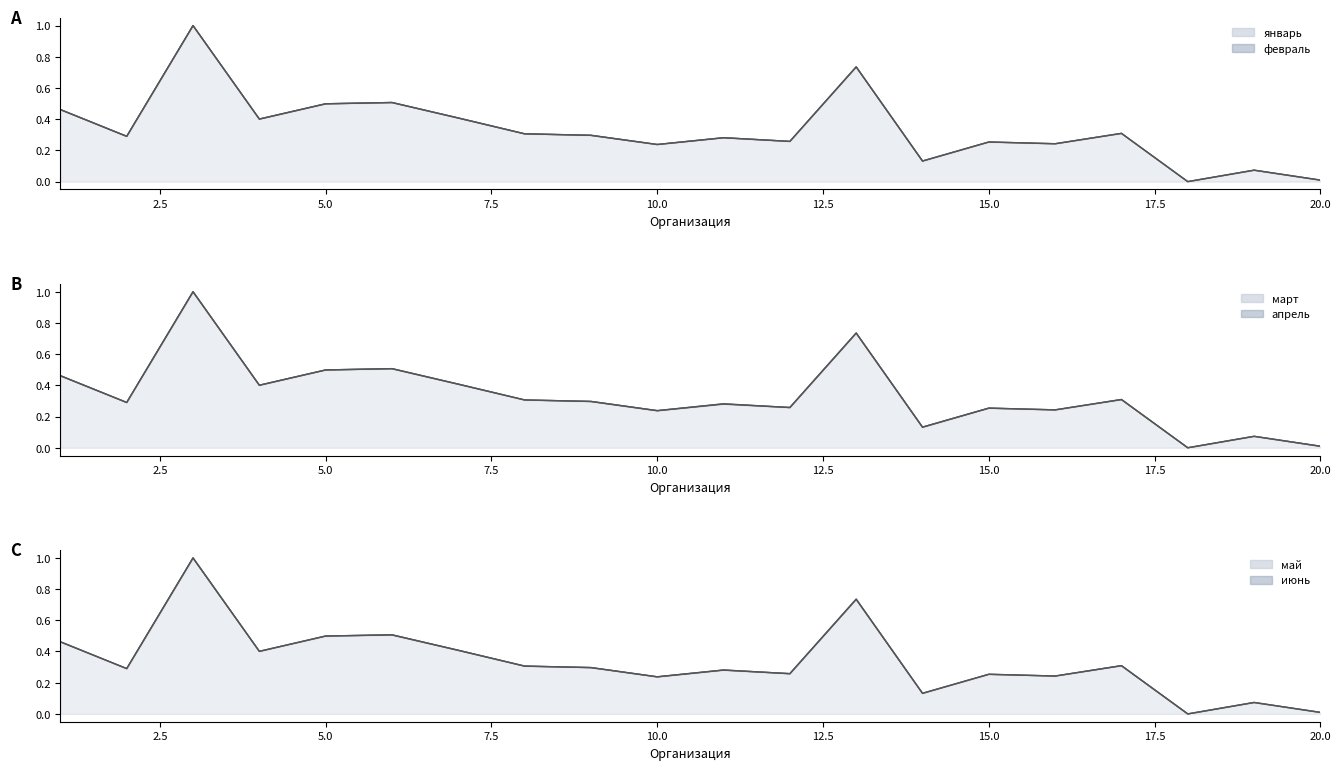

Reading left to right, transcribe all the data shown in this chart.

январь: 0.5	0.3	1.0	0.4	0.5	0.5	0.4	0.3	0.3	0.2	0.3	0.3	0.7	0.1	0.3	0.2	0.3	0.0	0.1	0.0
февраль: 0.5	0.3	1.0	0.4	0.5	0.5	0.4	0.3	0.3	0.2	0.3	0.3	0.7	0.1	0.3	0.2	0.3	0.0	0.1	0.0
март: 0.5	0.3	1.0	0.4	0.5	0.5	0.4	0.3	0.3	0.2	0.3	0.3	0.7	0.1	0.3	0.2	0.3	0.0	0.1	0.0
апрель: 0.5	0.3	1.0	0.4	0.5	0.5	0.4	0.3	0.3	0.2	0.3	0.3	0.7	0.1	0.3	0.2	0.3	0.0	0.1	0.0
май: 0.5	0.3	1.0	0.4	0.5	0.5	0.4	0.3	0.3	0.2	0.3	0.3	0.7	0.1	0.3	0.2	0.3	0.0	0.1	0.0
июнь: 0.5	0.3	1.0	0.4	0.5	0.5	0.4	0.3	0.3	0.2	0.3	0.3	0.7	0.1	0.3	0.2	0.3	0.0	0.1	0.0